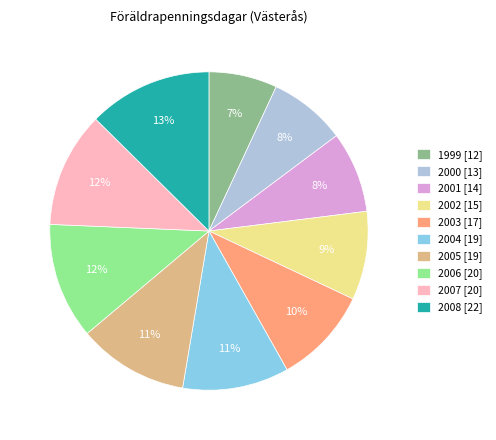

Is there a majority slice in this chart?

No